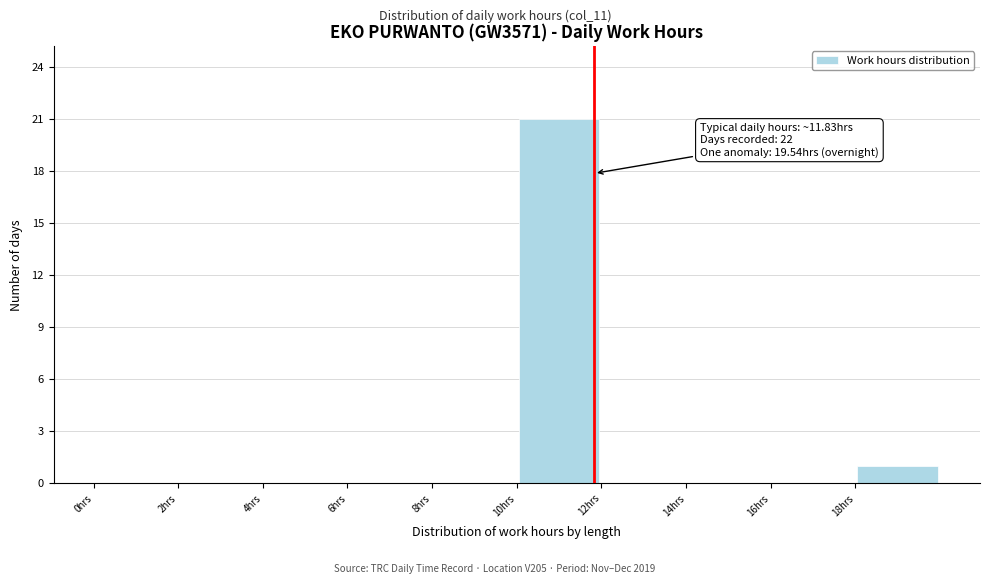

Which range on the x-axis has the tallest bar?

10 to 12